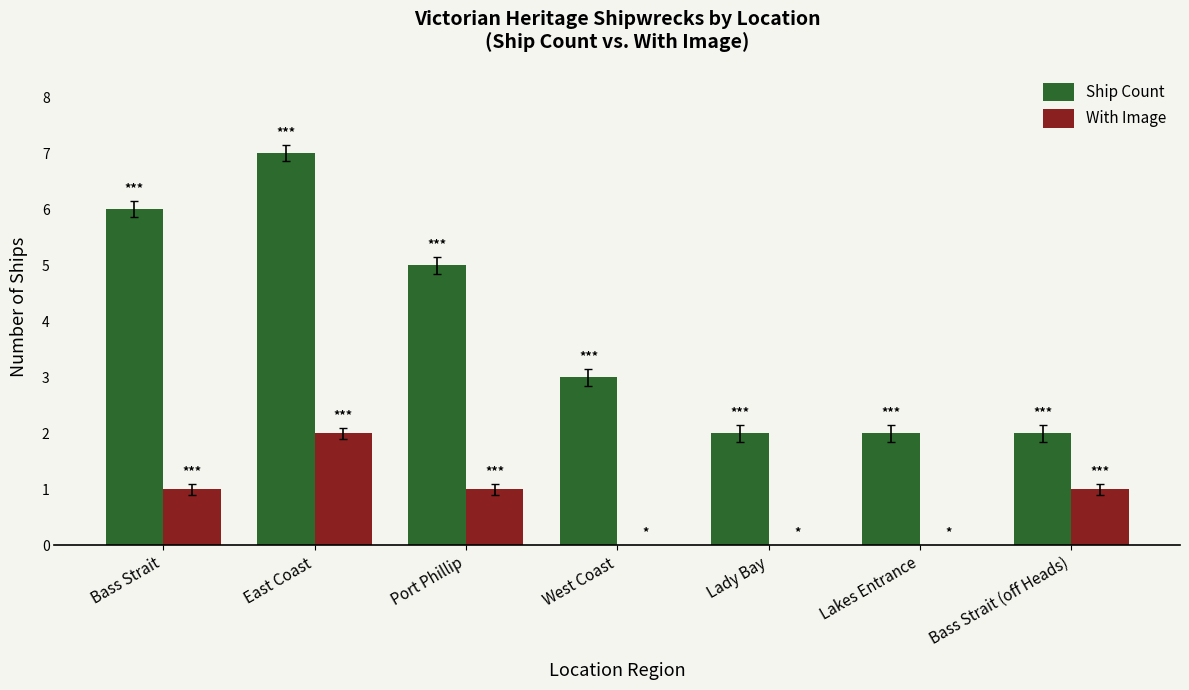

What is the greatest value displayed?

7